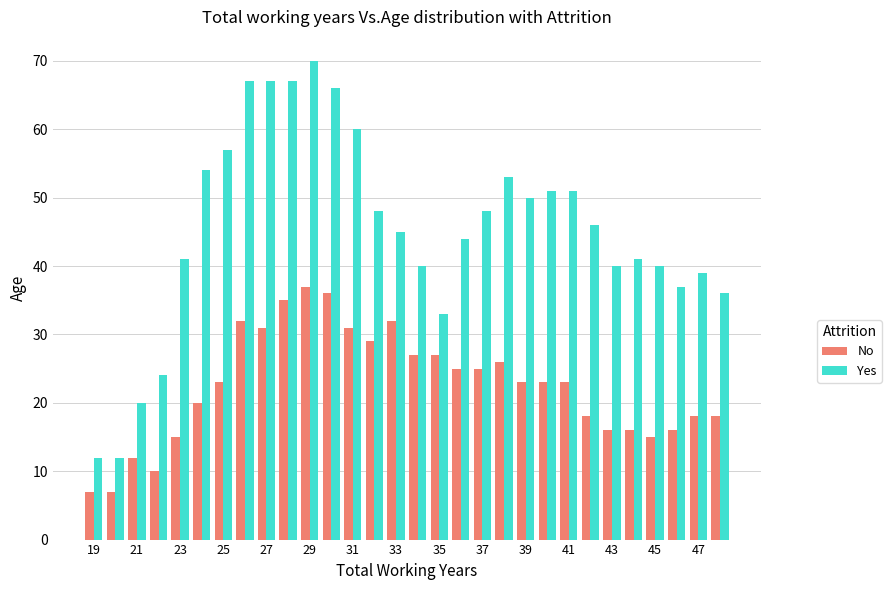

What are all the series names shown in the legend?

No, Yes